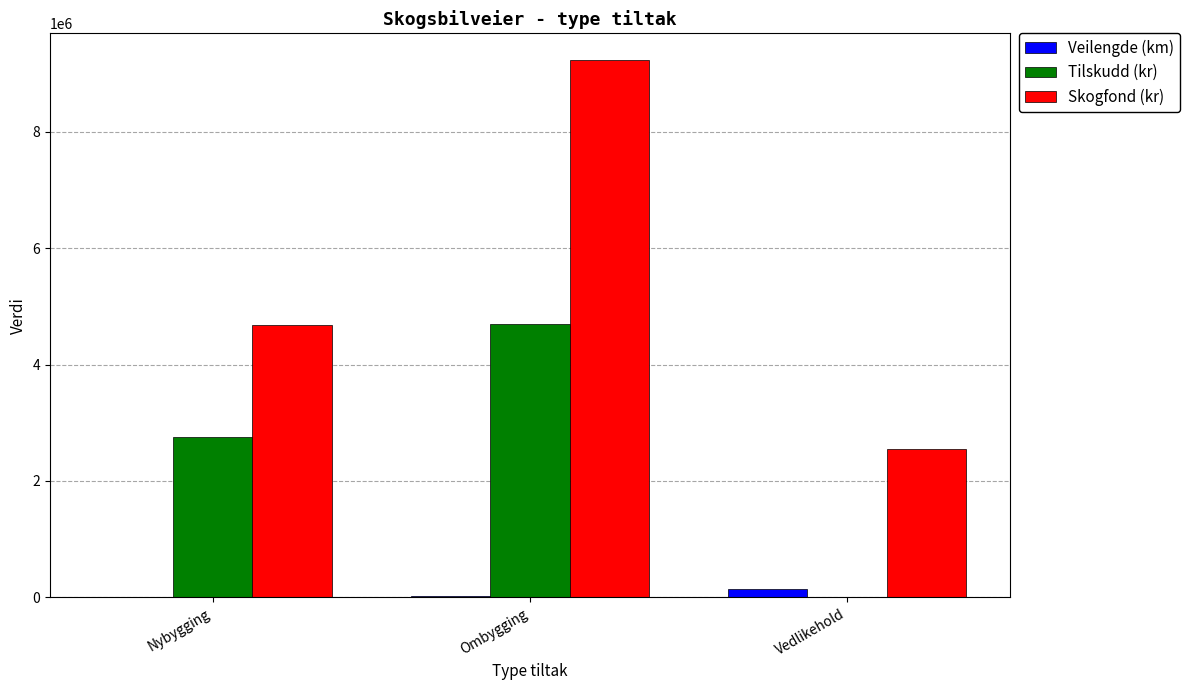

Is the value of Veilengde (km) at Vedlikehold greater than the value of Tilskudd (kr) at Nybygging?

No